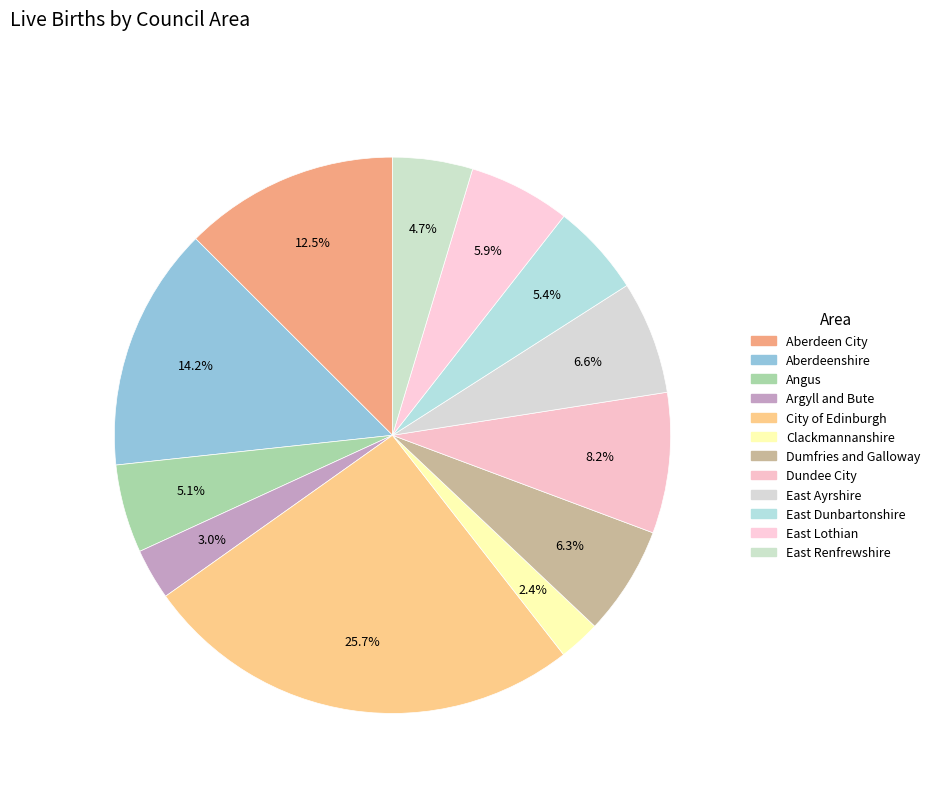

Rank the categories by value from lowest to highest.

Clackmannanshire, Argyll and Bute, East Renfrewshire, Angus, East Dunbartonshire, East Lothian, Dumfries and Galloway, East Ayrshire, Dundee City, Aberdeen City, Aberdeenshire, City of Edinburgh